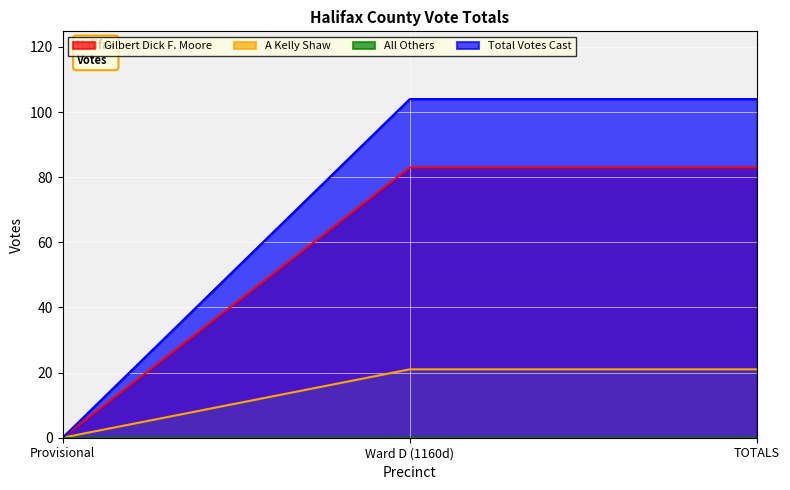

At how many categories does at least one series exceed 91?

2